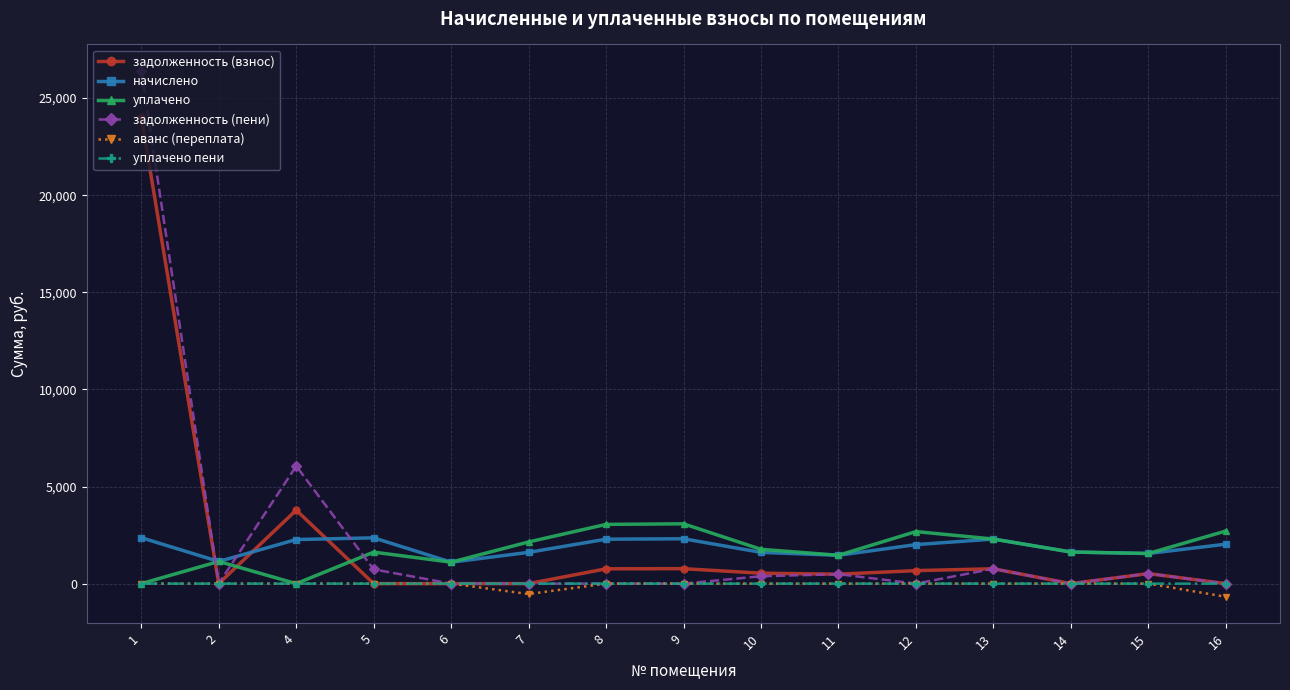

What is the difference between the maximum and minimum values in the задолженность (взнос) series?

24041.6